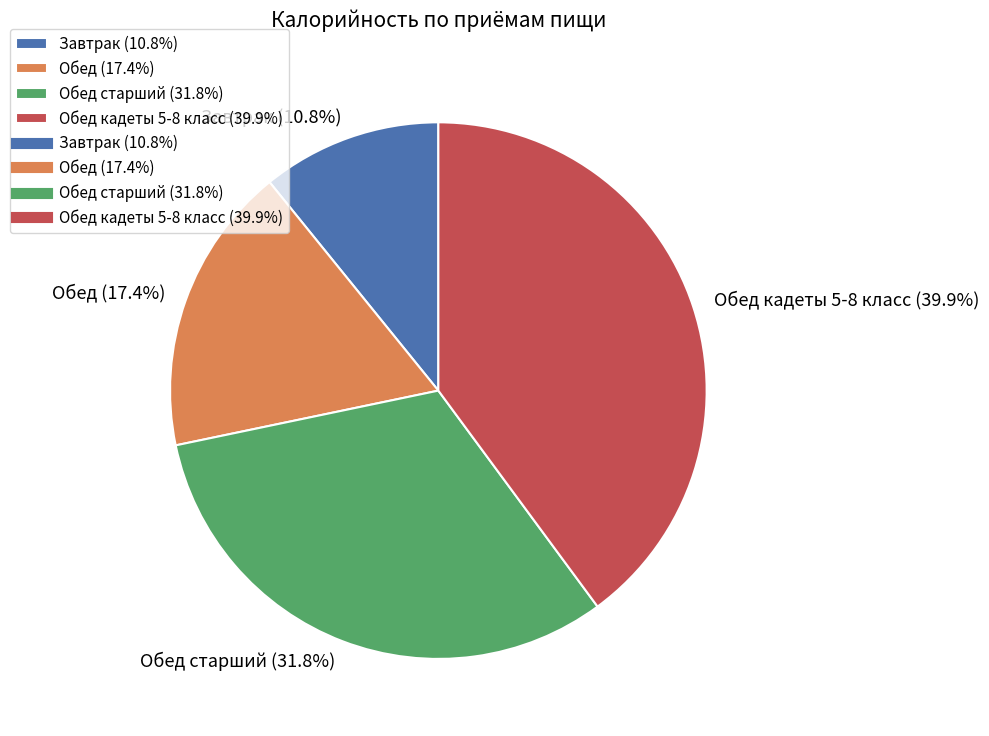

What is the ratio of the value at Обед старший (31.8%) to the value at Обед (17.4%)?

1.8